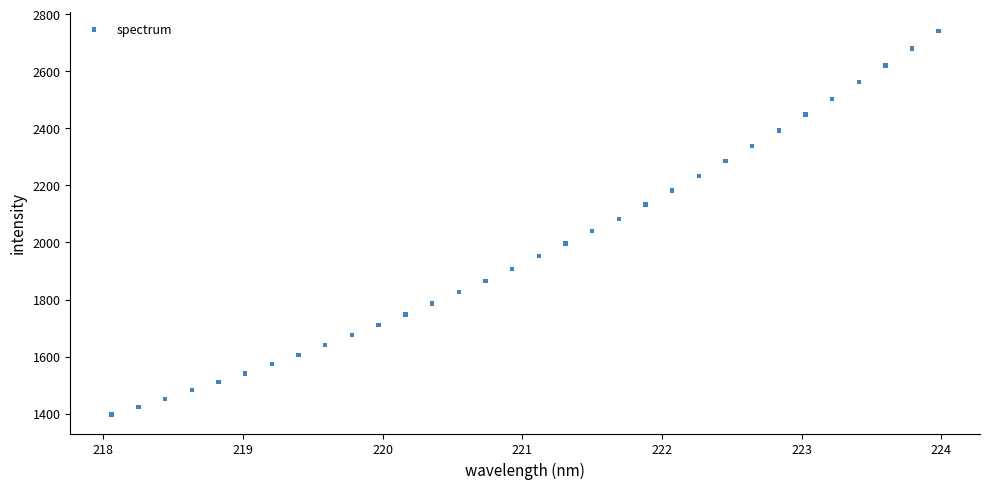

What is the range of Y values (max minus min)?

1344.1